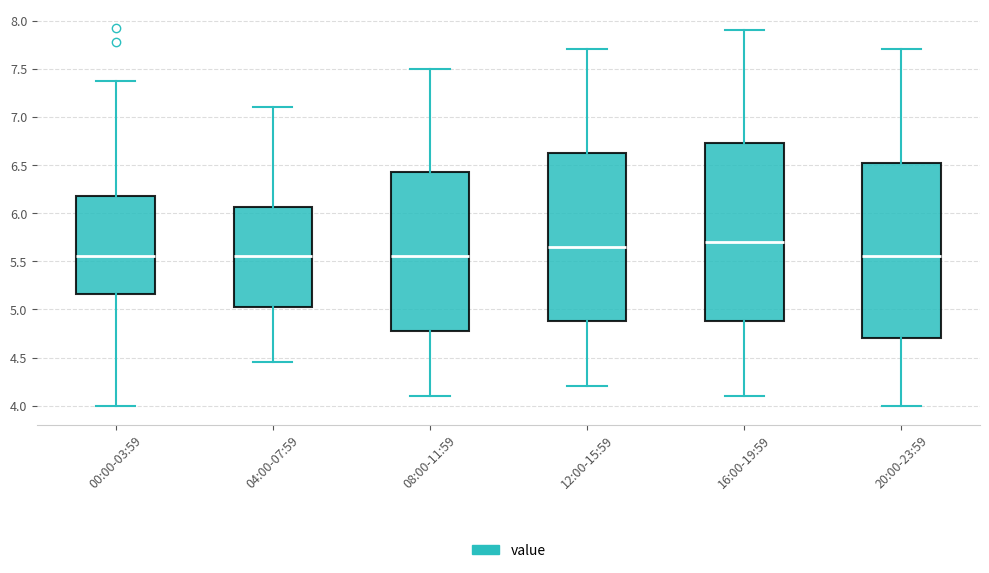

Reading left to right, read every box against the y-axis: the position of its median line, the range the box covers, and the ends of its whiskers. The values are not printed on the chart, so give them approximately, as read against the axis.

00:00-03:59: median 5.55, box 5.15 to 6.20, whiskers 4.00 to 7.35
04:00-07:59: median 5.55, box 5.05 to 6.05, whiskers 4.45 to 7.10
08:00-11:59: median 5.55, box 4.80 to 6.45, whiskers 4.10 to 7.50
12:00-15:59: median 5.65, box 4.90 to 6.65, whiskers 4.20 to 7.70
16:00-19:59: median 5.70, box 4.90 to 6.75, whiskers 4.10 to 7.90
20:00-23:59: median 5.55, box 4.70 to 6.55, whiskers 4.00 to 7.70